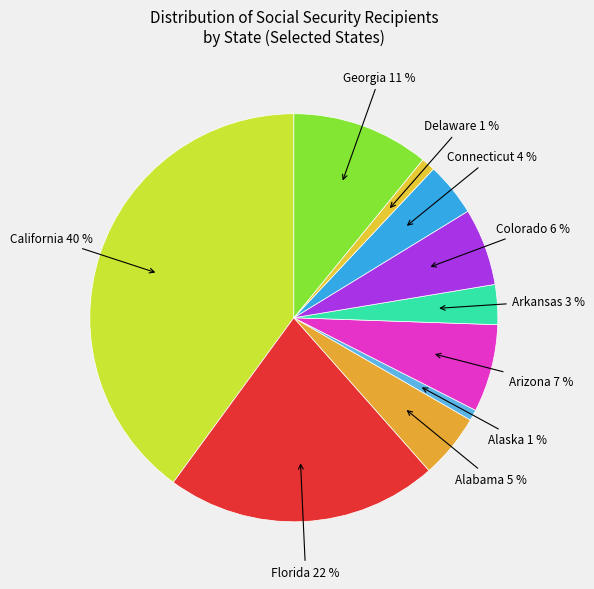

True or false: Delaware accounts for 1% of the total.

True